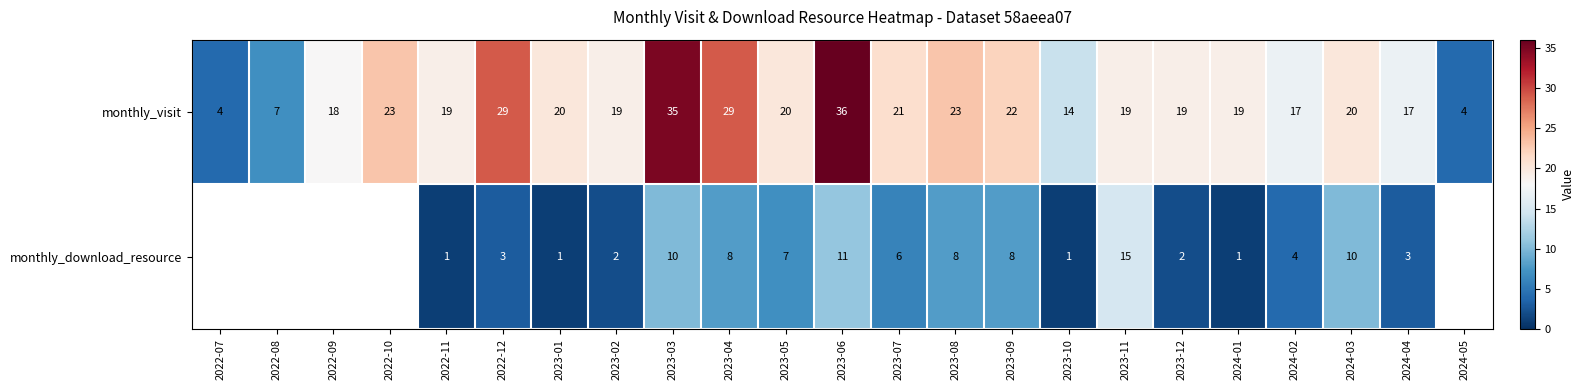

What is the difference between the second highest and minimum values in the monthly_visit series?

31